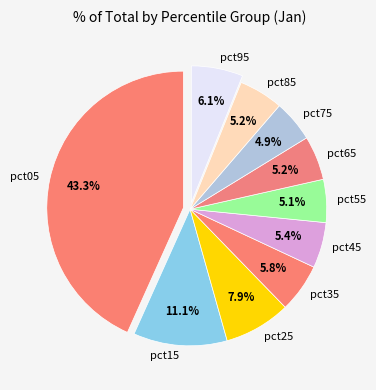

What is the total percentage of pct55 and pct65?

10.3%